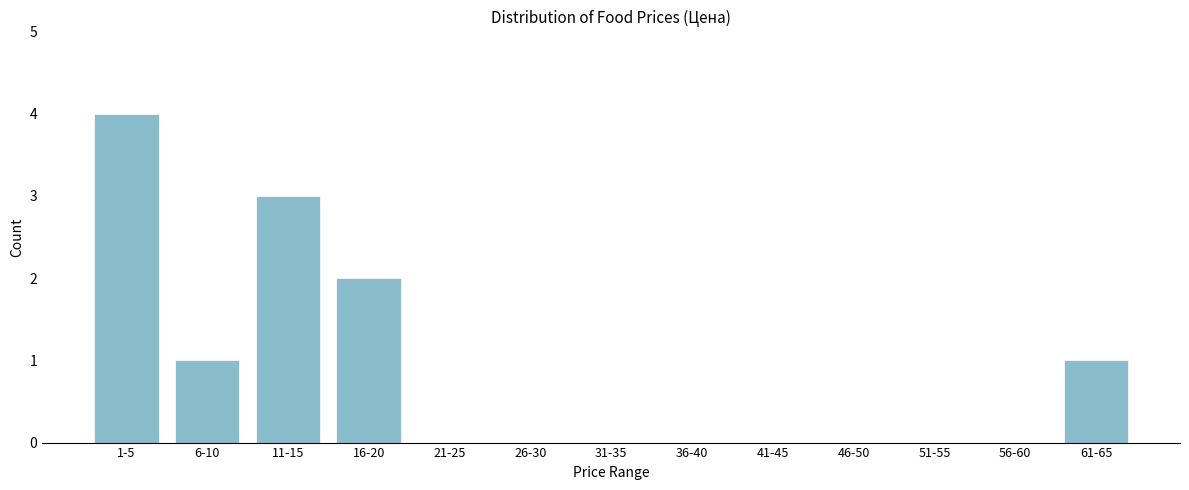

Reading left to right, what are all the values shown in this chart?

1-5=4	6-10=1	11-15=3	16-20=2	21-25=0	26-30=0	31-35=0	36-40=0	41-45=0	46-50=0	51-55=0	56-60=0	61-65=1